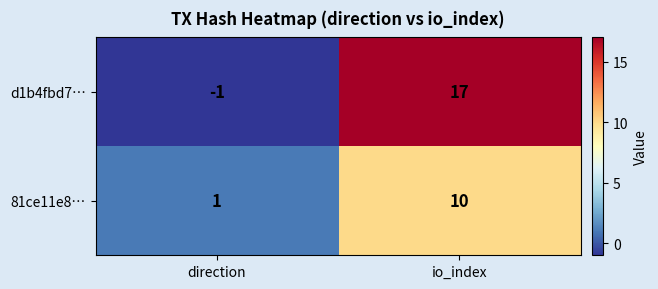

Is it true that 81ce11e8… equals 10 at io_index?

True